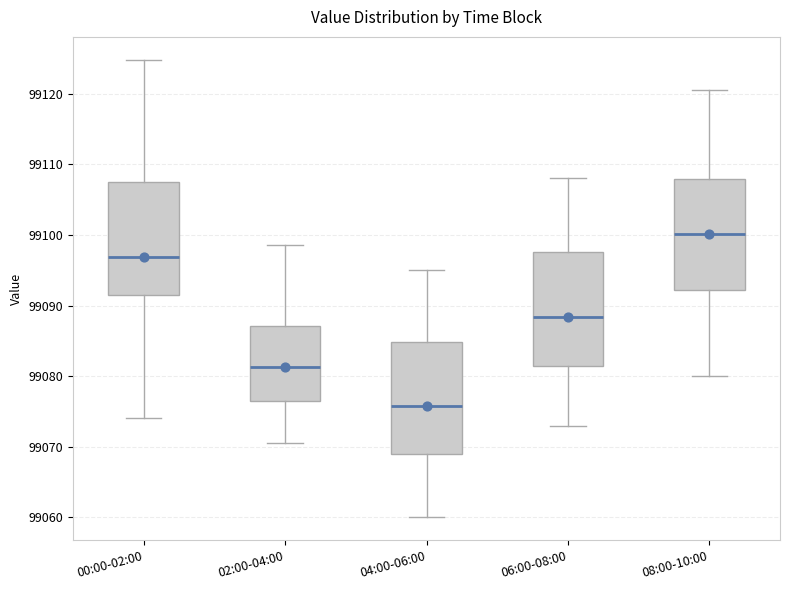

Where is the upper edge of the box for 04:00-06:00 on the y-axis? The values are not printed on the chart, so give them approximately, as read against the axis.

99085